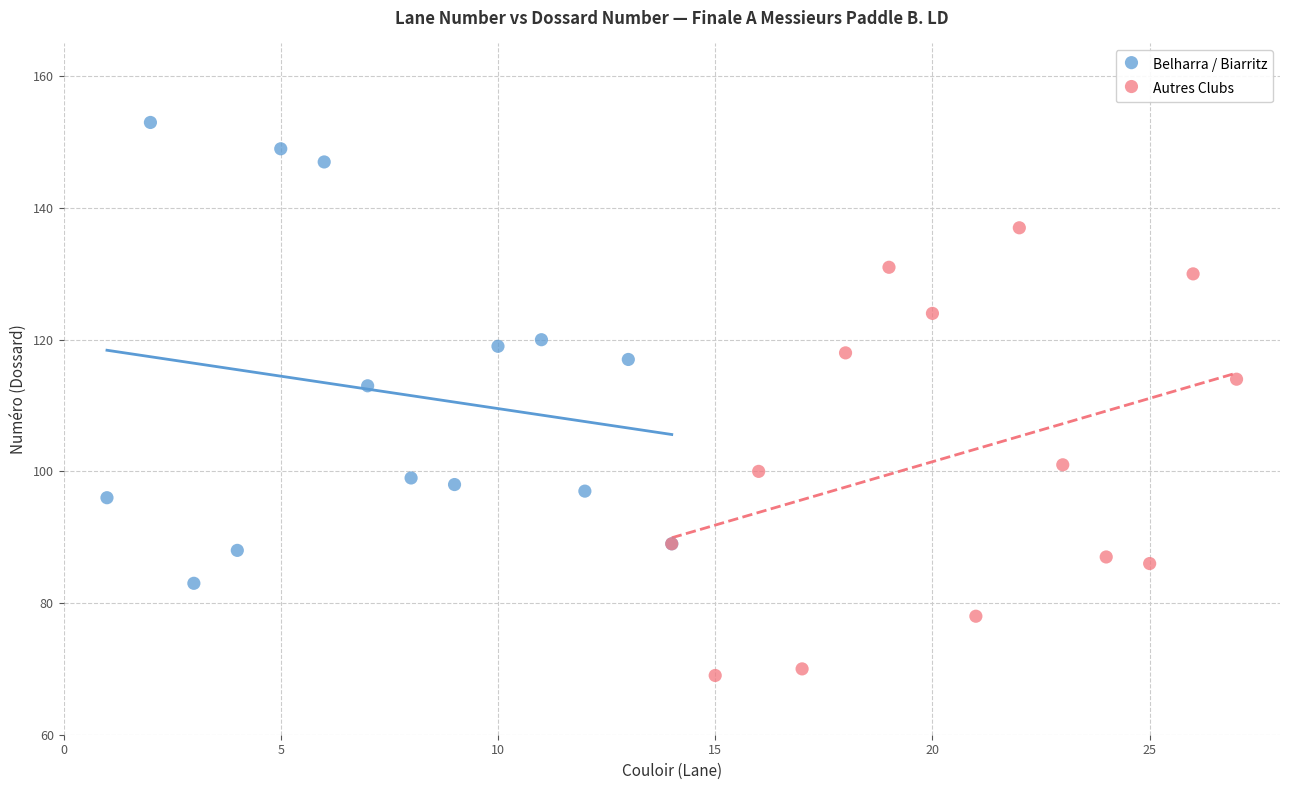

Which series has the widest spread of Y values?

Belharra / Biarritz